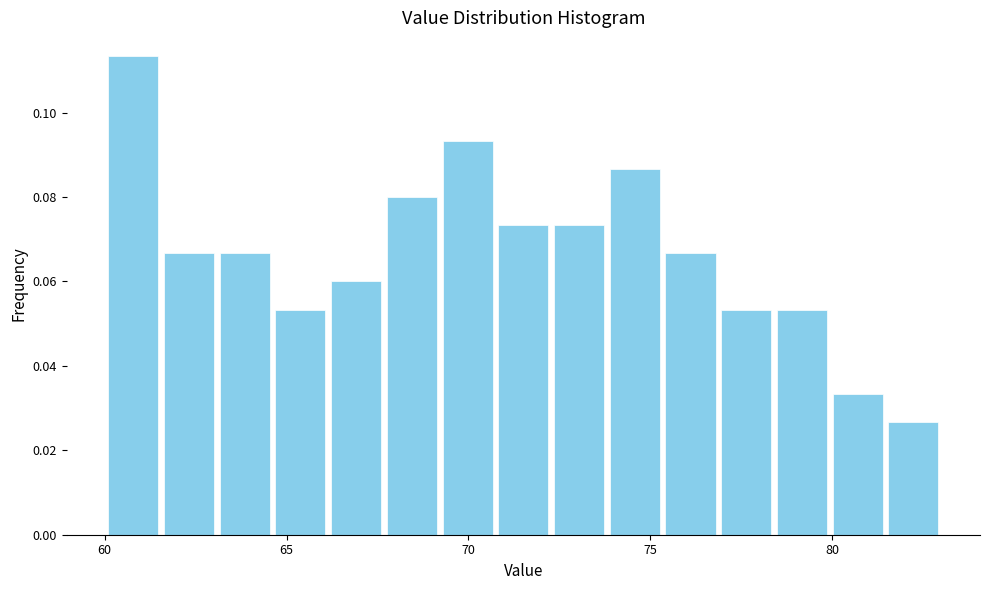

Read against the x-axis, roughly where is the centre of the tallest bar?

61.0